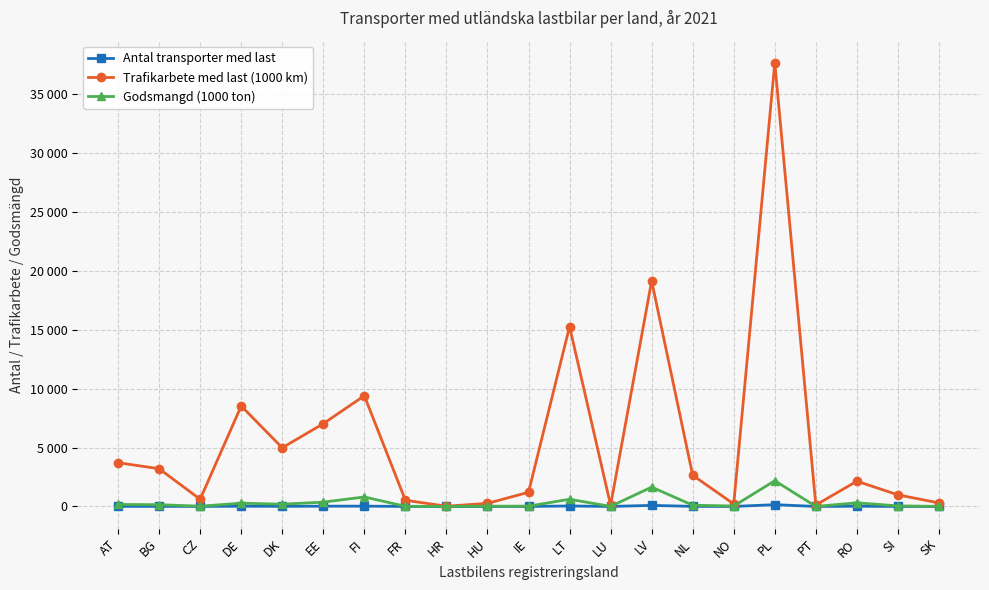

True or false: Antal transporter med last and Trafikarbete med last (1000 km) intersect in this chart.

False